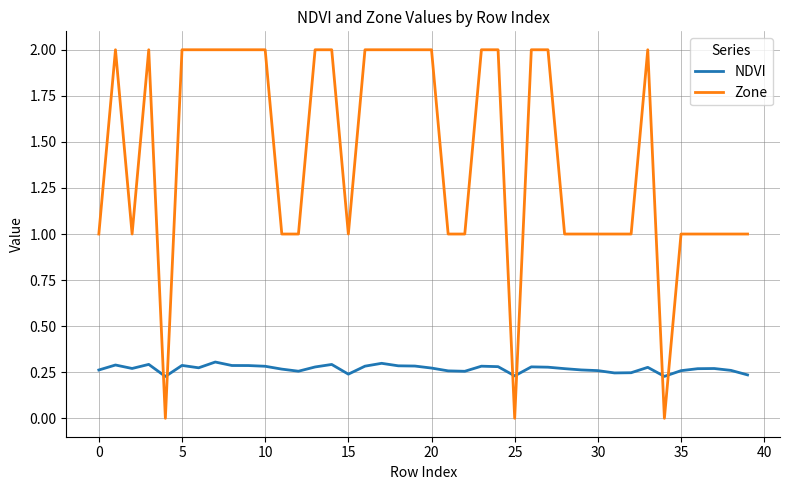

Which series has the largest total across all categories?

Zone